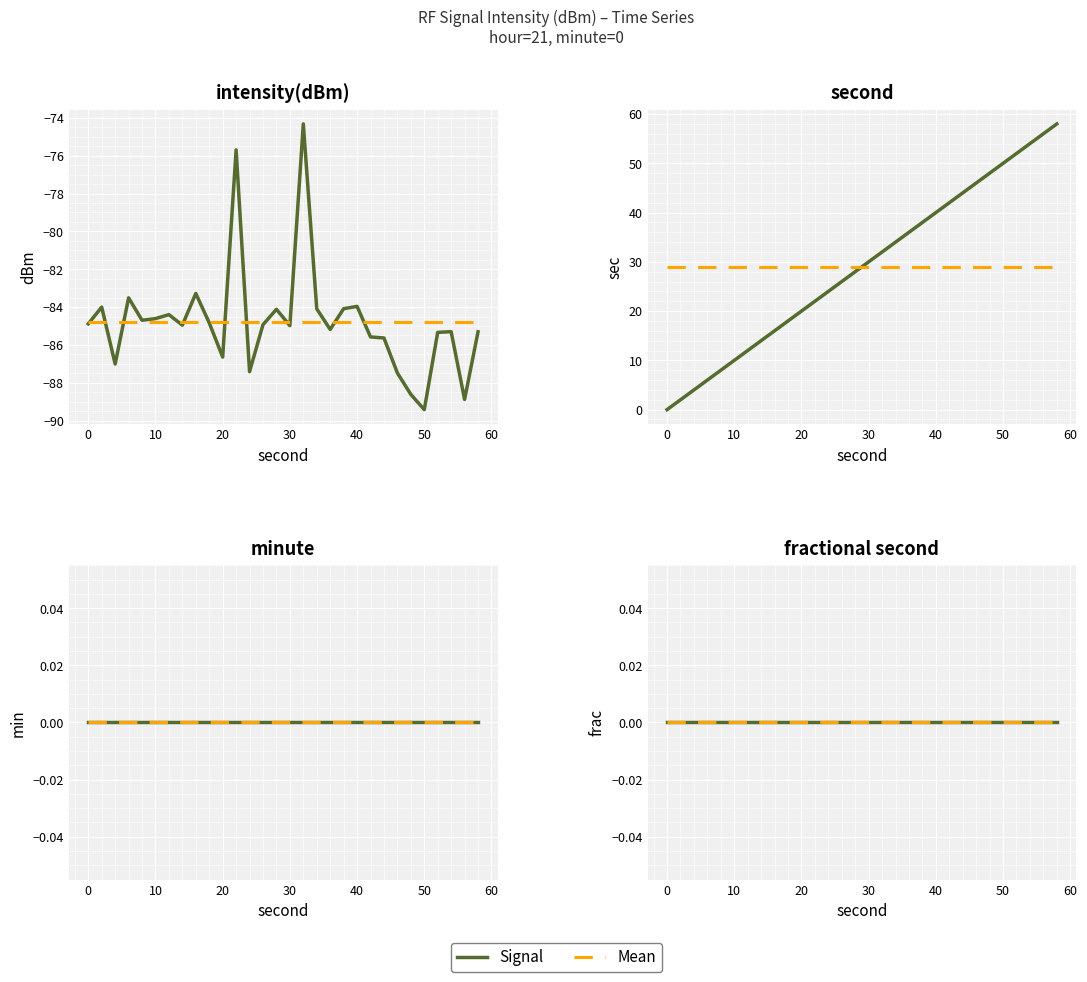

What is the highest value of the second series?

58.0